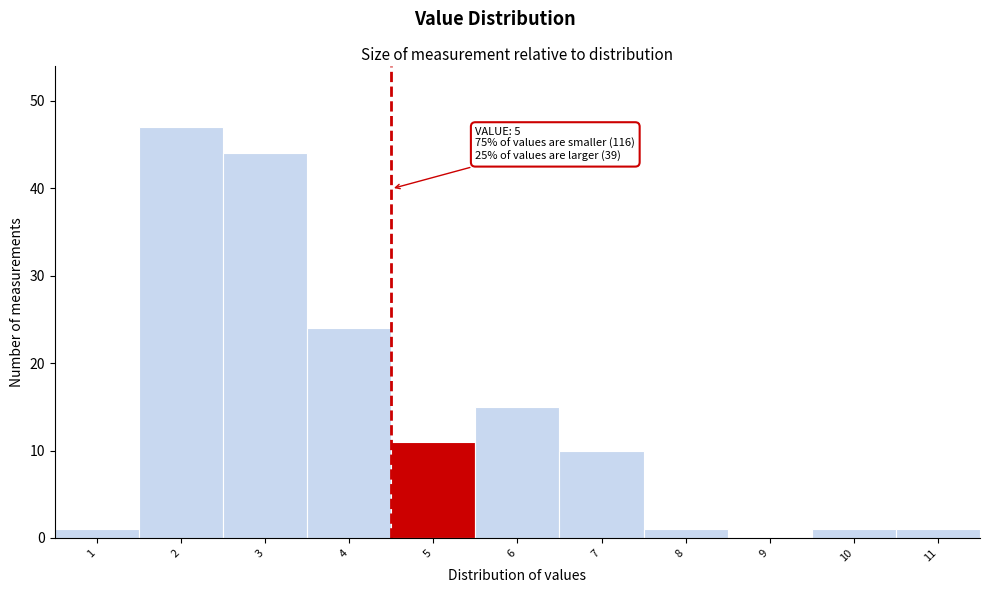

Reading right to left, transcribe all the data shown in this chart.

11=1	10=1	9=0	8=1	7=10	6=15	5=11	4=24	3=44	2=47	1=1